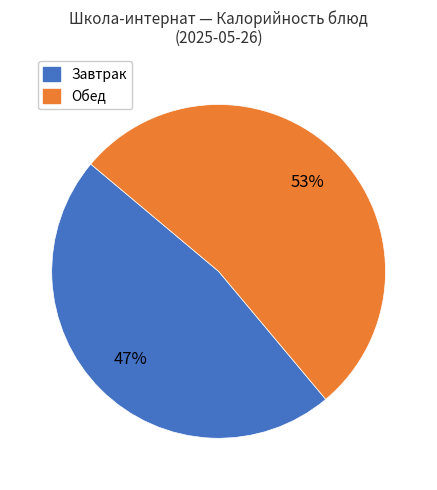

To the nearest percent, what is the average slice percentage?

50%